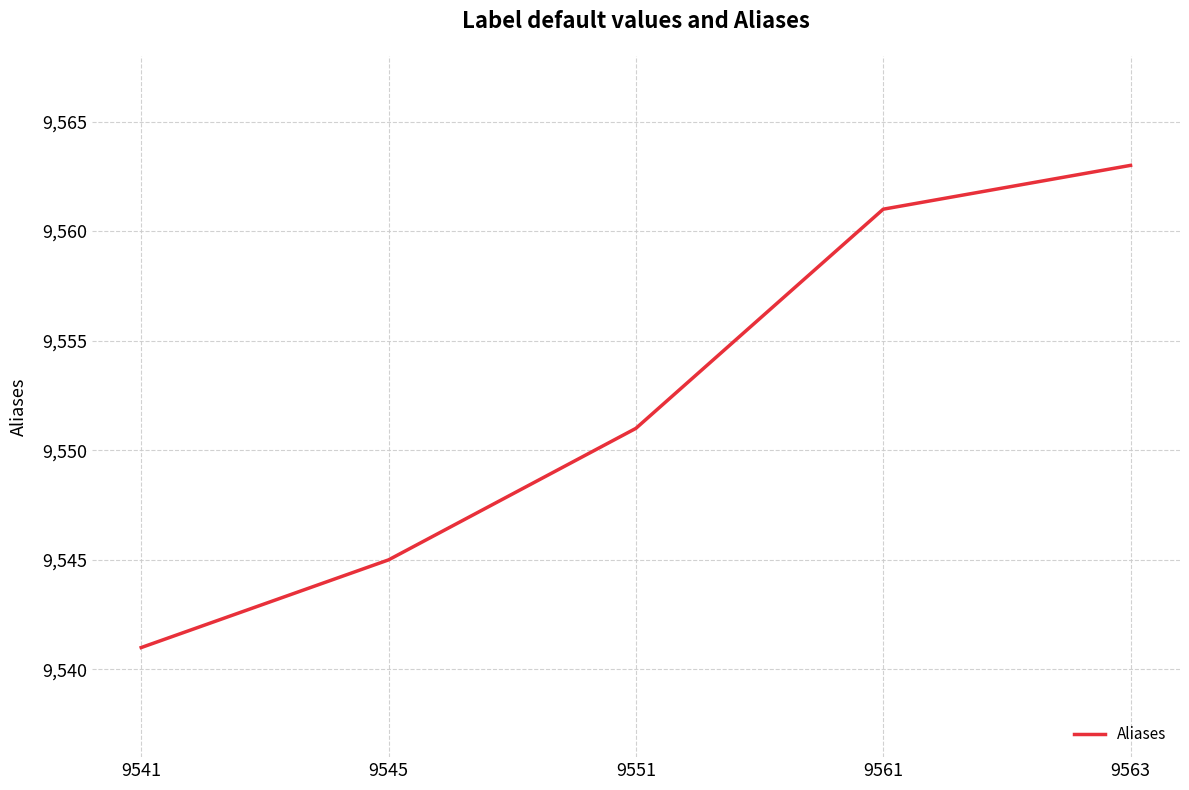

Which label corresponds to the largest value in the chart?

9563